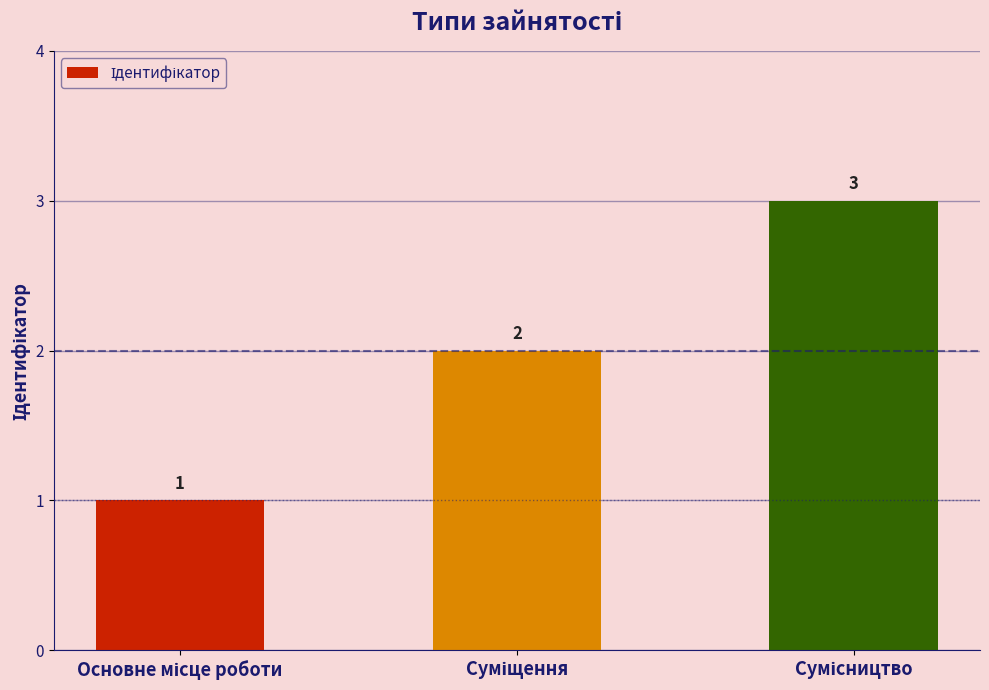

How many data points does each series have?

3